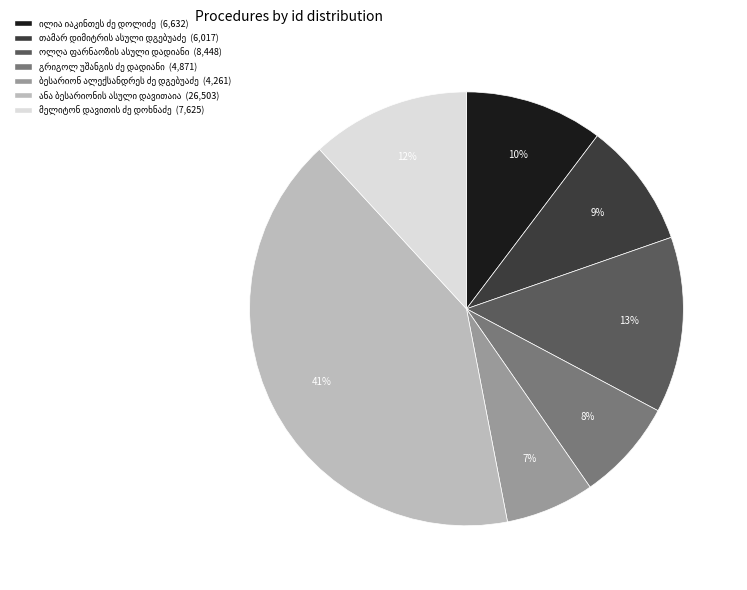

Is there any slice that represents more than half of the pie?

No